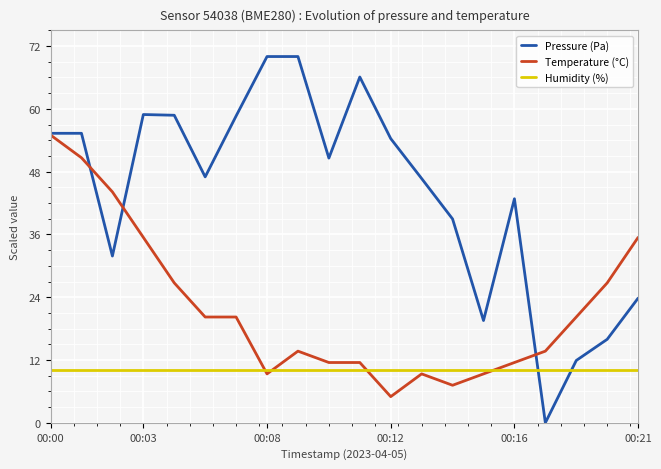

In Pressure (Pa), how many points are lower than both neighbors (excluding endpoints)?

5